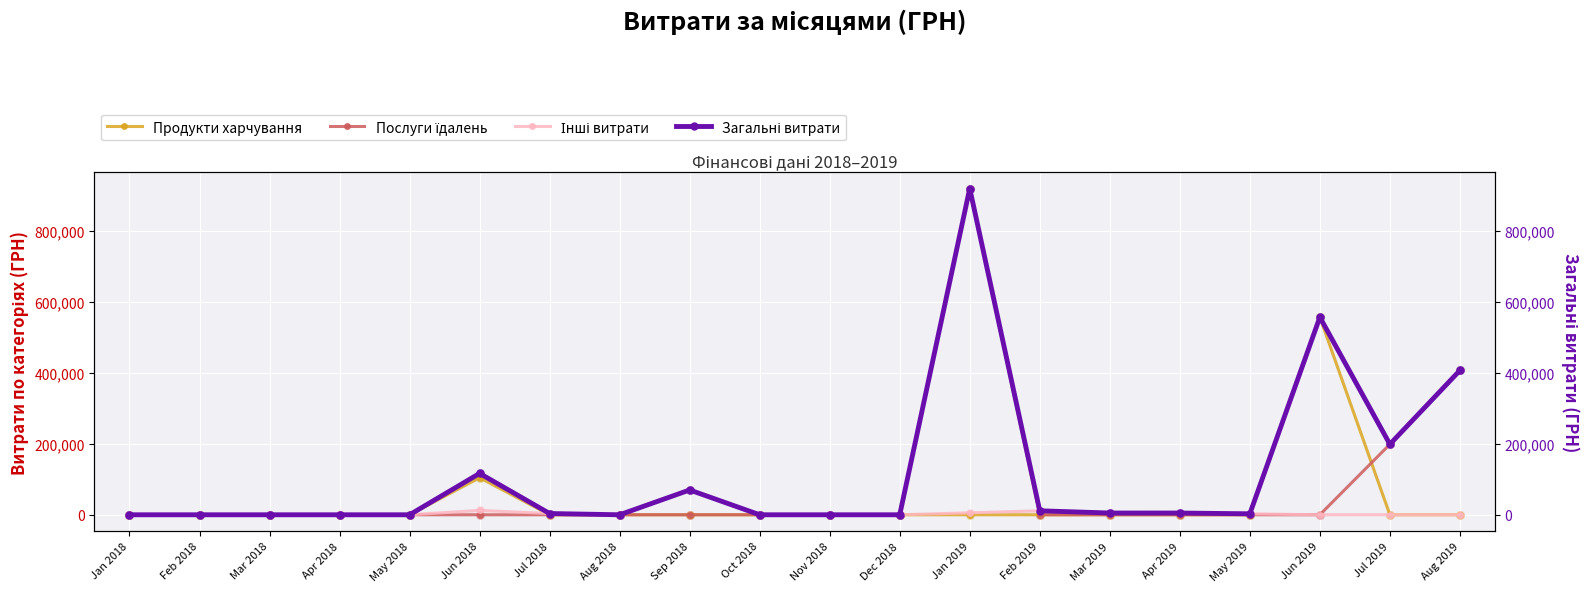

What are all the series names shown in the legend?

Продукти харчування, Послуги їдалень, Інші витрати, Загальні витрати